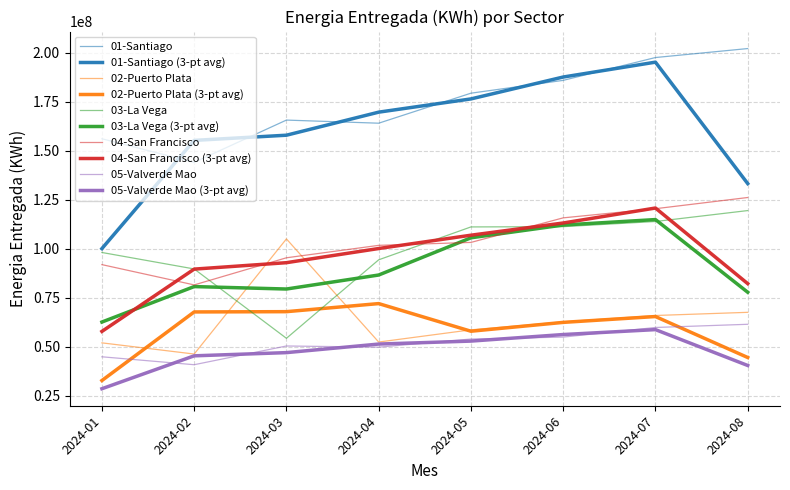

Which series has the largest total across all categories?

01-Santiago